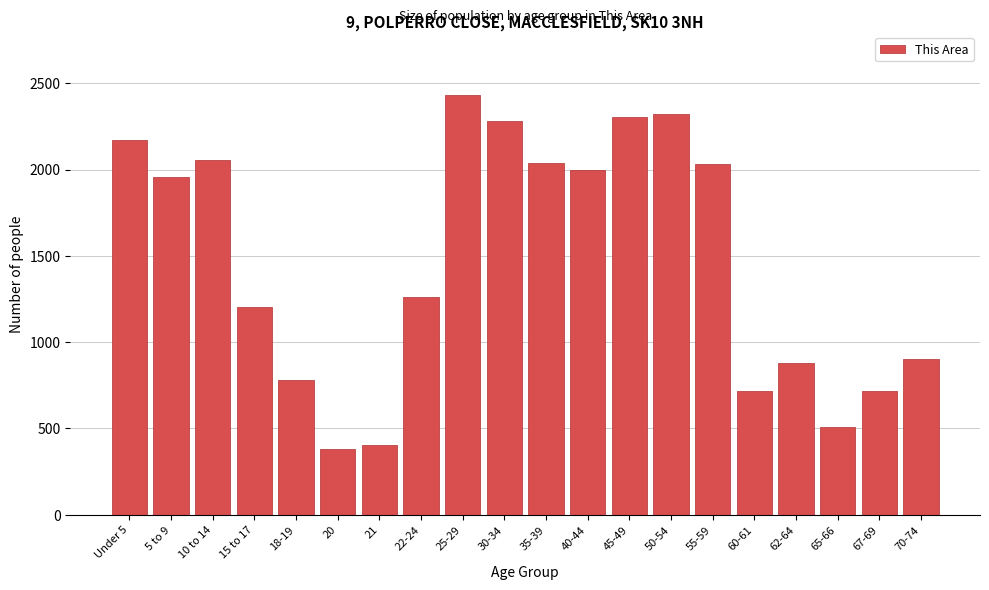

Between 65-66 and 62-64, which is larger?

62-64